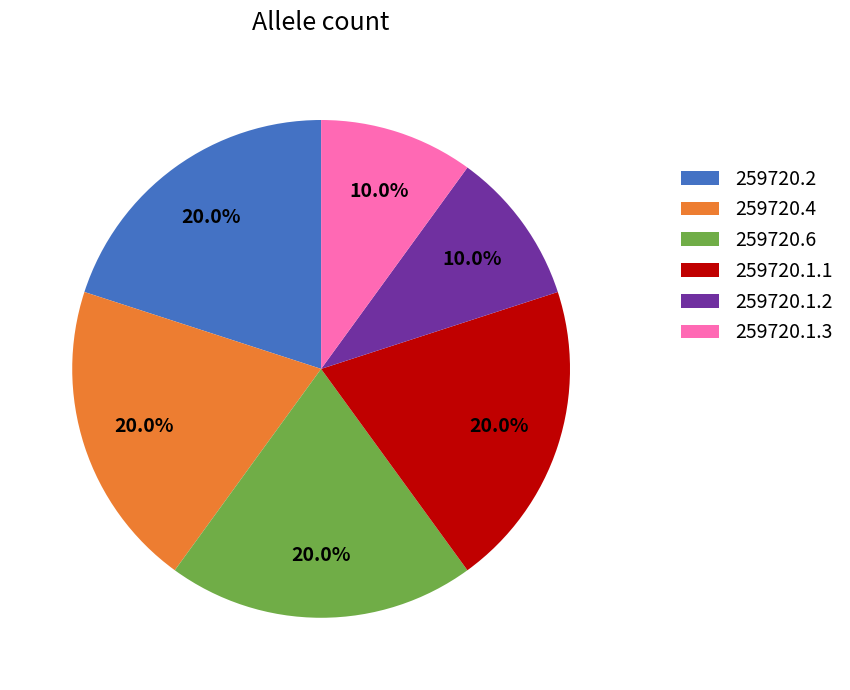

To the nearest percent, what is the average slice percentage?

17%